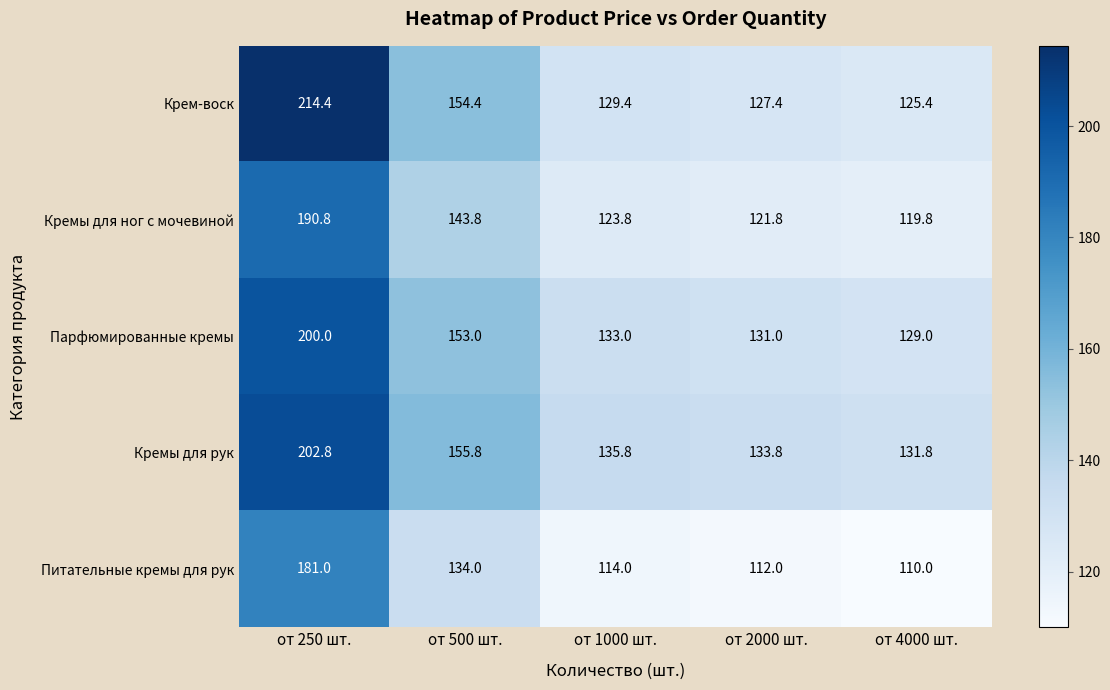

What is the difference between the highest and lowest values at от 250 шт.?

33.4